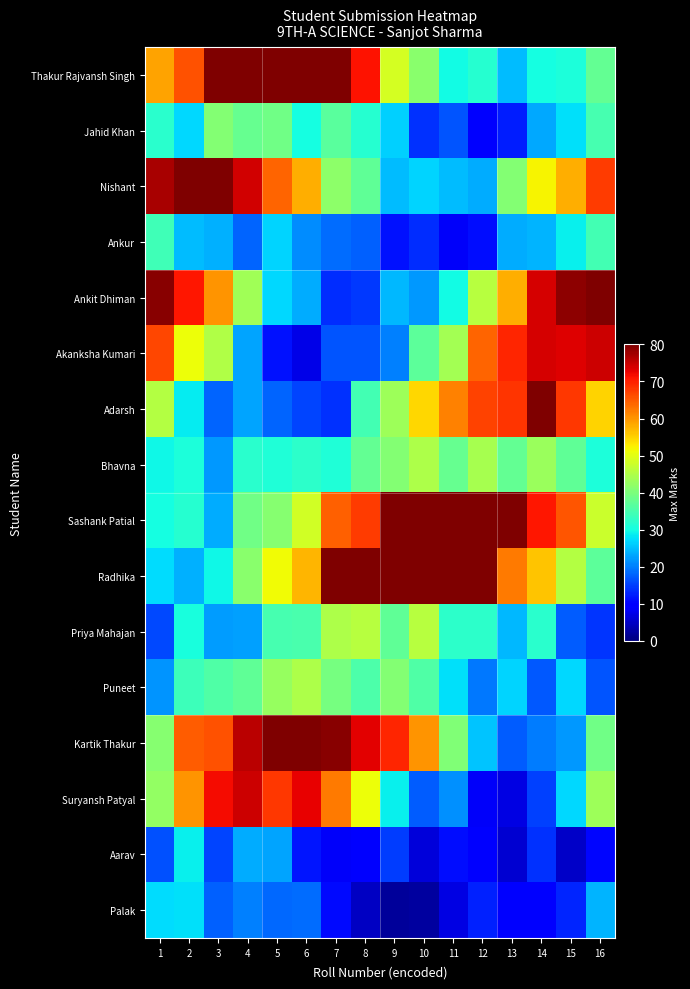

Which has a higher value, 13 or 15?

15